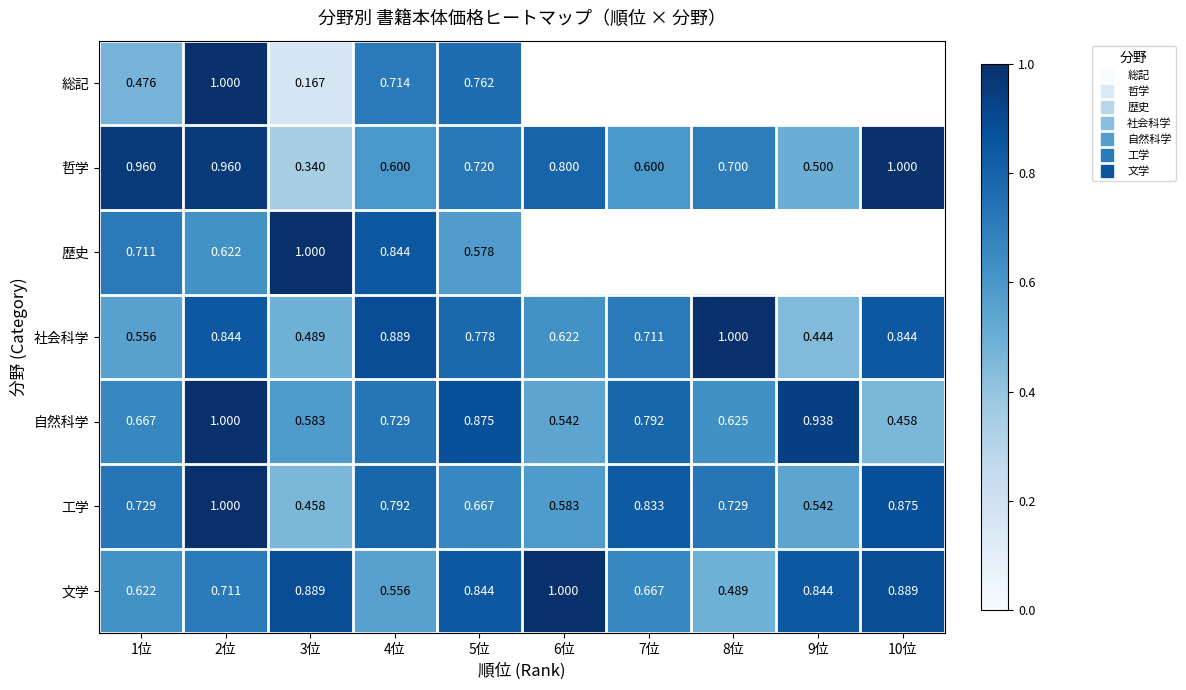

Which series has the largest range (max minus min)?

総記